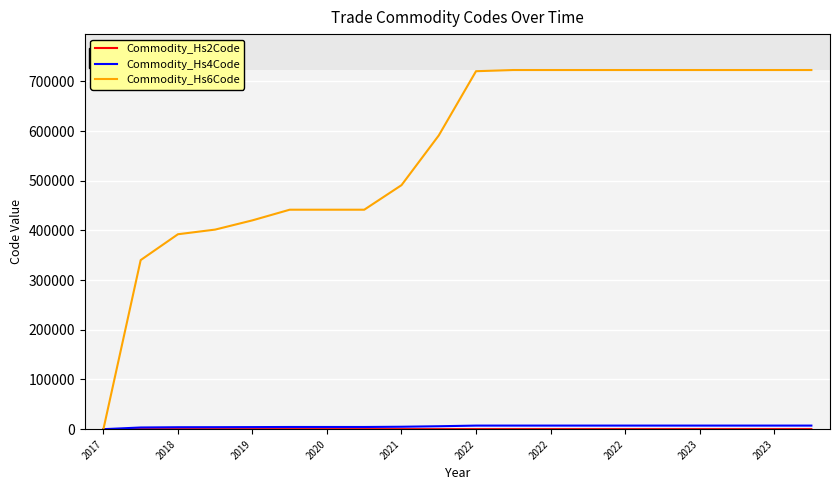

Which series has the largest total across all categories?

Commodity_Hs6Code